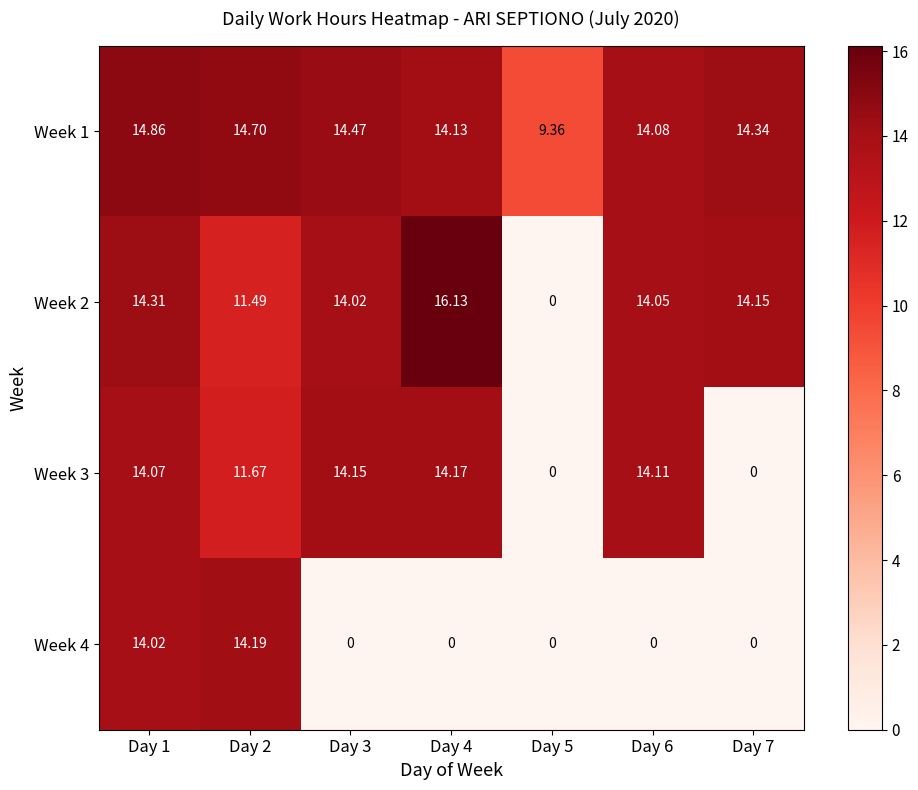

How many categories are shown in the chart?

7